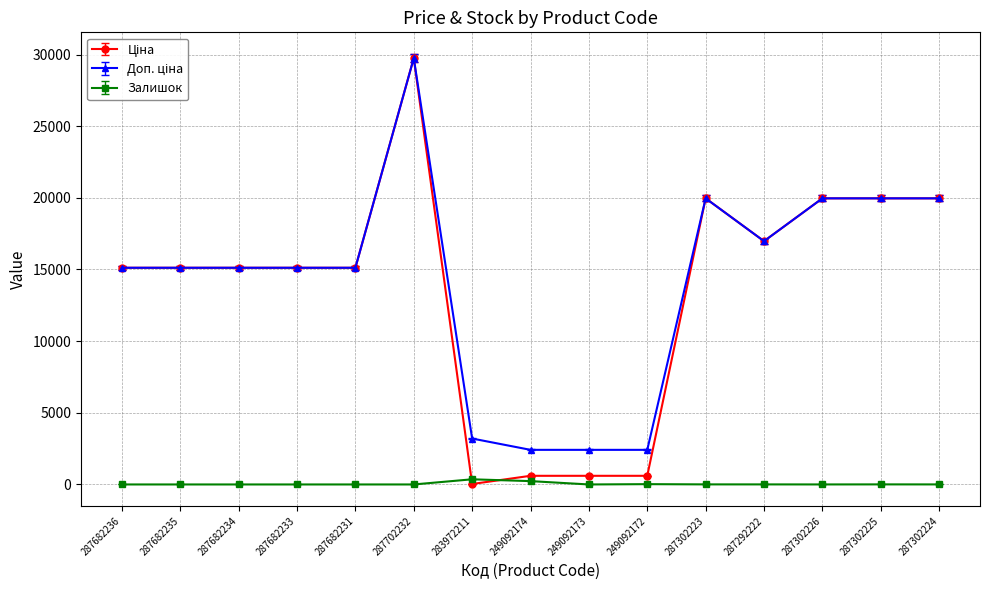

At which category does the chart reach its peak across all series?

287702232